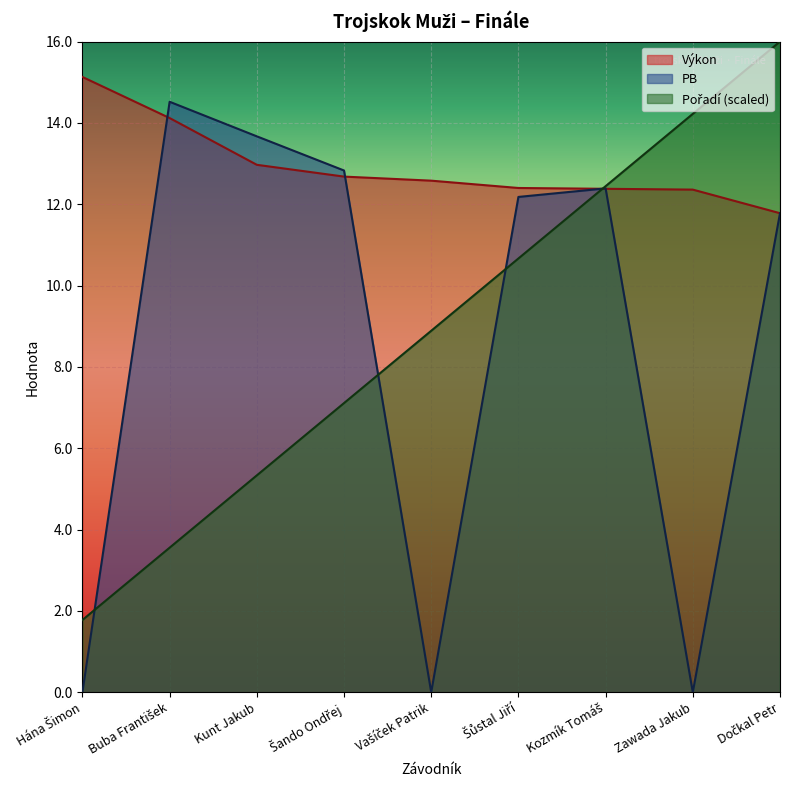

How many lines are shown in the chart?

3